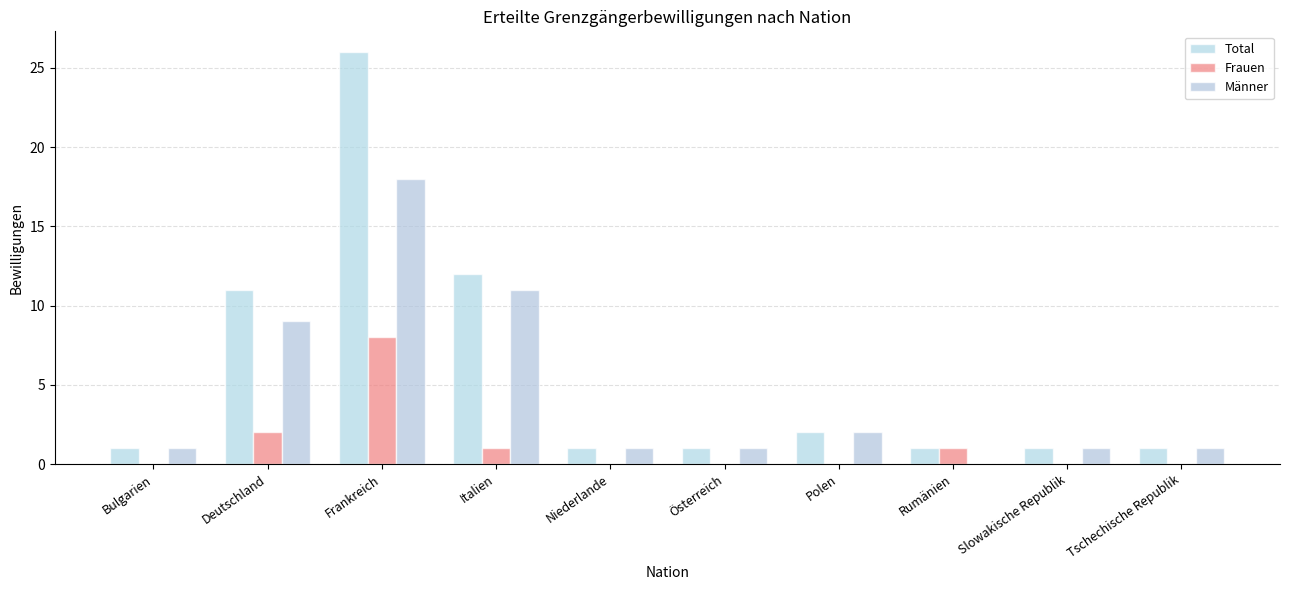

What is the spread (max minus min) of values at Österreich?

1